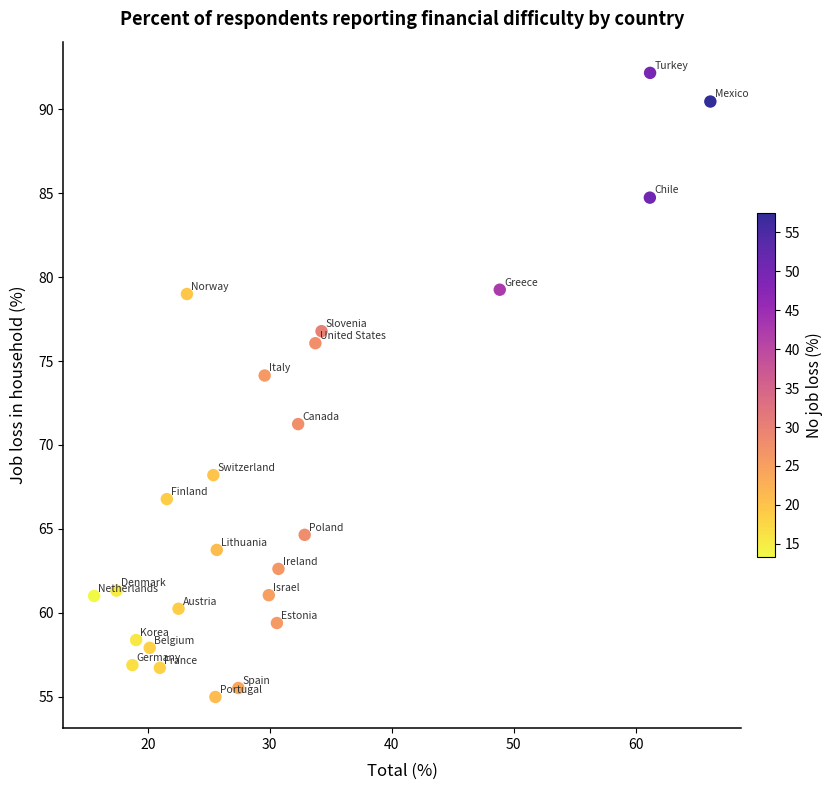

What Y value in the scatter plot is closest to 73?

74.1